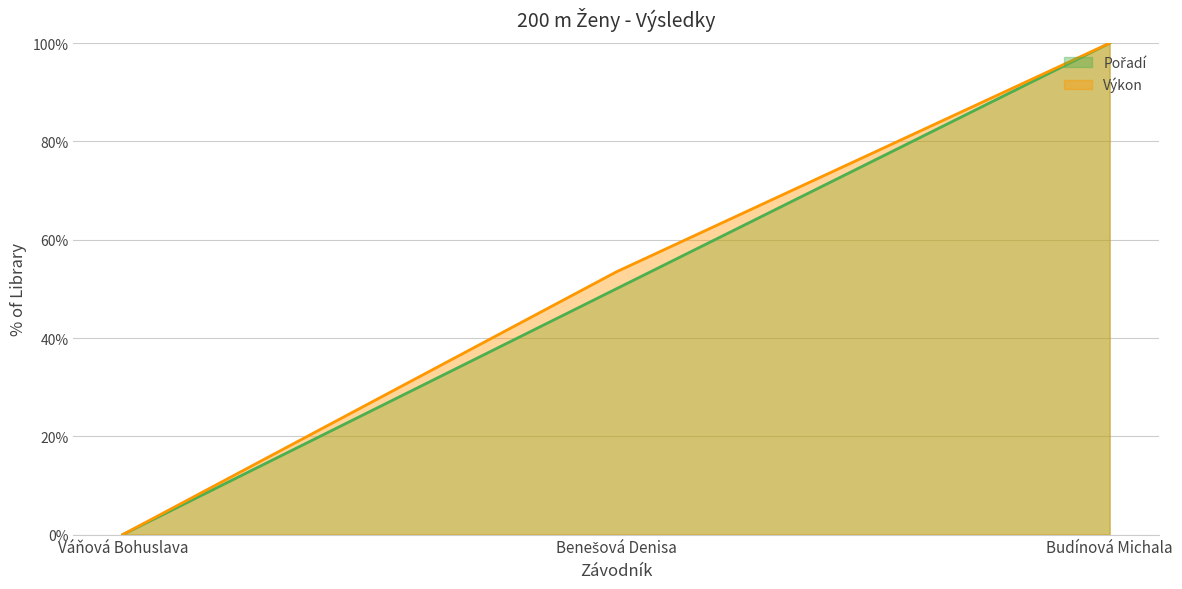

At which category is the sum across all series the highest?

Budínová Michala